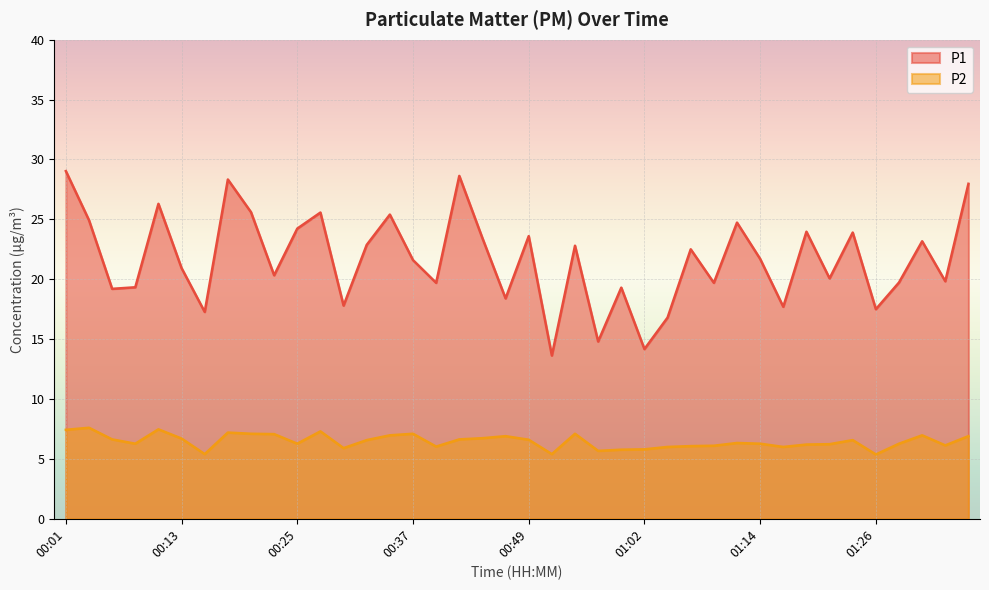

Rank the categories by P1 value from lowest to highest.

00:52, 01:02, 00:57, 01:04, 00:15, 01:26, 01:16, 00:30, 00:47, 00:06, 00:59, 00:08, 00:40, 01:09, 01:28, 01:33, 01:21, 00:23, 00:13, 00:37, 01:14, 01:06, 00:54, 00:32, 01:31, 00:45, 00:49, 01:23, 01:19, 00:25, 01:11, 00:03, 00:35, 00:28, 00:20, 00:11, 01:36, 00:18, 00:42, 00:01